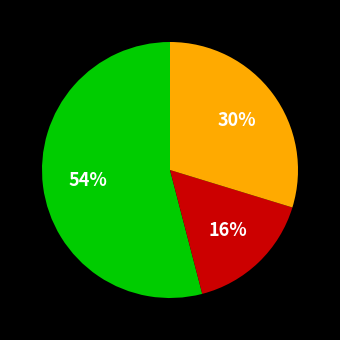

To the nearest percent, what is the average slice percentage?

33%